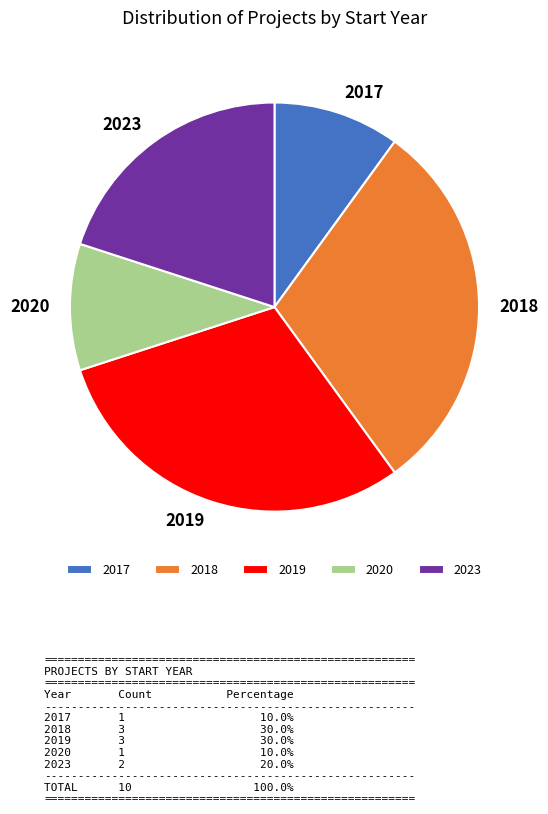

Combined, do 2018 and 2019 account for over 50%?

Yes